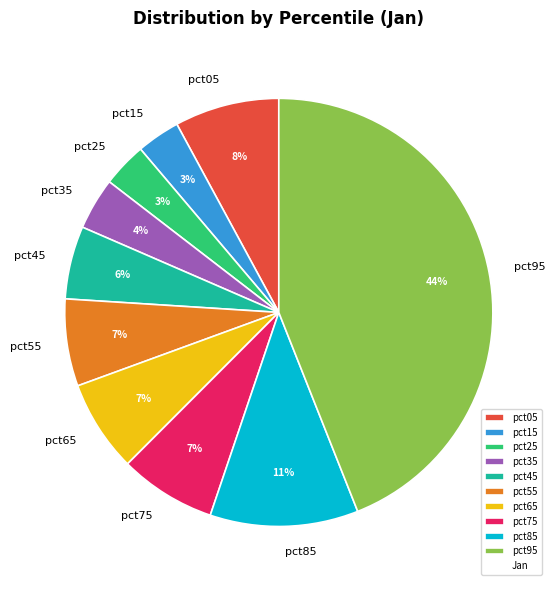

Do pct35 and pct85 together represent more than half of the pie?

No